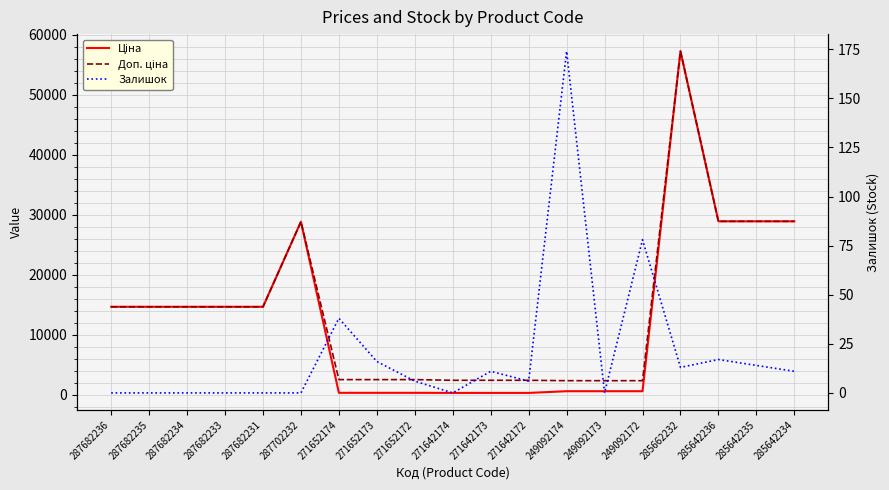

How many data points in Доп. ціна are less than 14649?

9